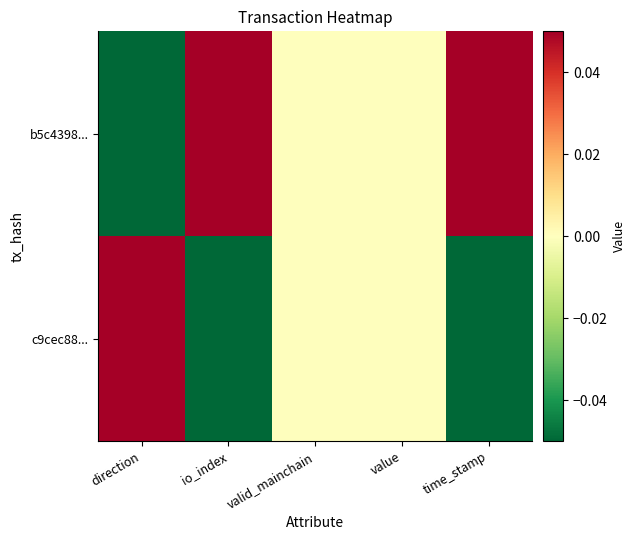

Rank the series by their maximum value, from lowest to highest.

b5c4398..., c9cec88...